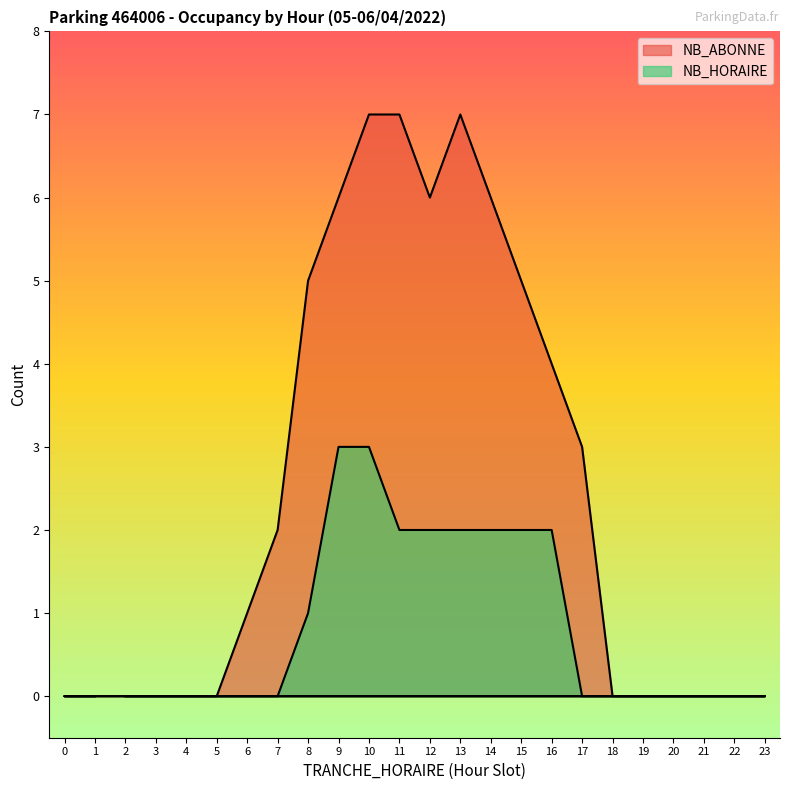

At 6, list the series in order from smallest to largest.

NB_HORAIRE, NB_ABONNE